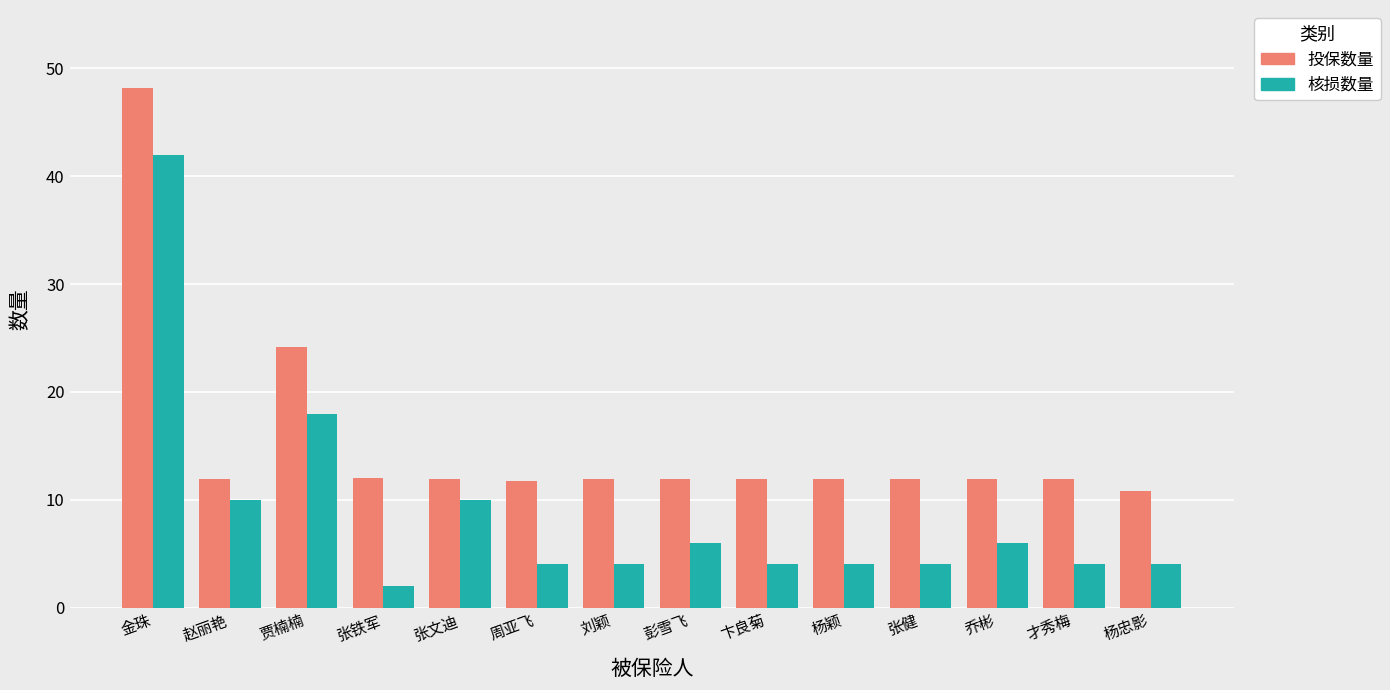

At 才秀梅, list the series in order from largest to smallest.

投保数量, 核损数量